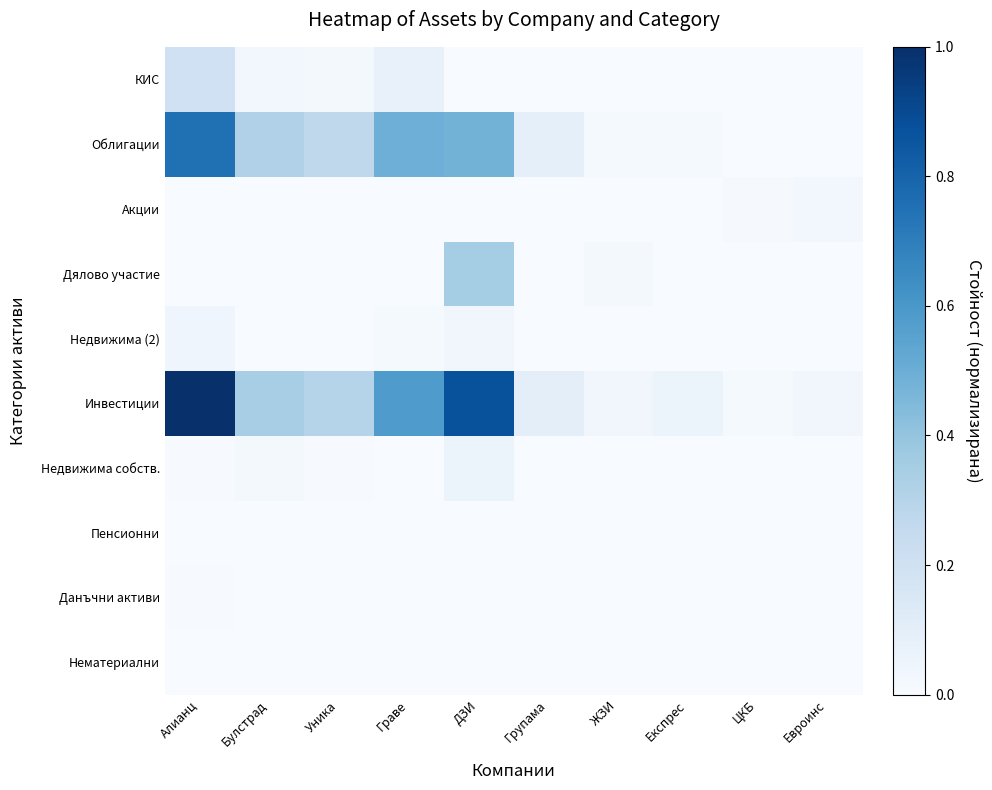

What is the difference between the highest and lowest values at Експрес?

0.1